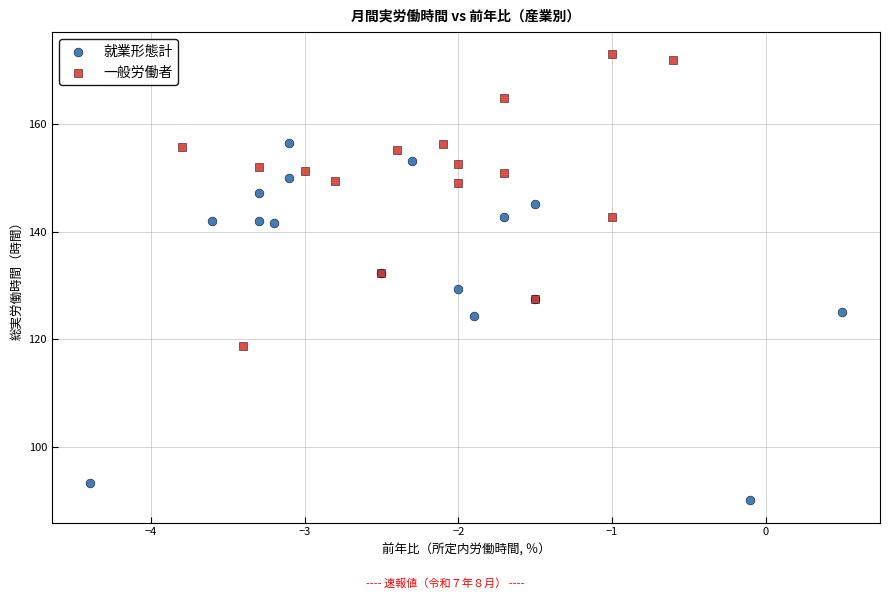

What are all the series names shown in the legend?

就業形態計, 一般労働者